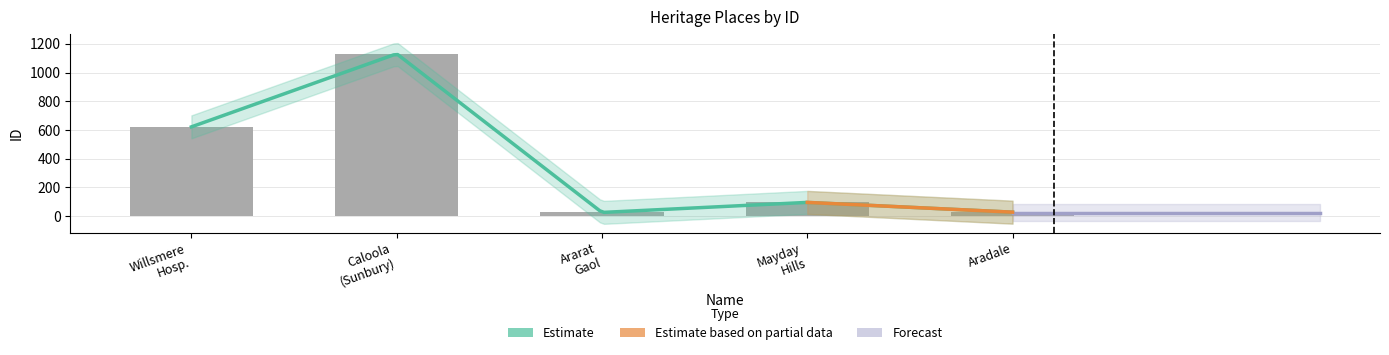

What is the change in value from Willsmere Hosp. to Mayday Hills?

-526